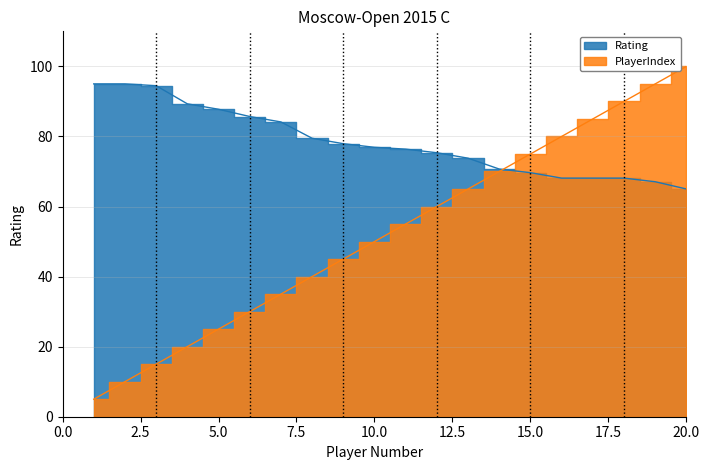

Which category has the lowest value across all series?

1